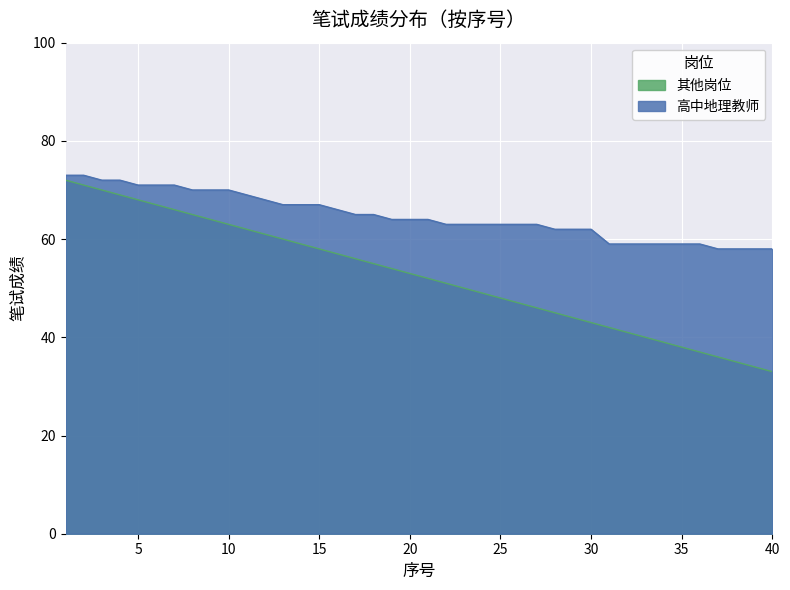

Reading left to right, what are all the values shown in this chart?

高中地理教师: 73	73	72	72	71	71	71	70	70	70	69	68	67	67	67	66	65	65	64	64	64	63	63	63	63	63	63	62	62	62	59	59	59	59	59	59	58	58	58	58
其他岗位: 72	71	70	69	68	67	66	65	64	63	62	61	60	59	58	57	56	55	54	53	52	51	50	49	48	47	46	45	44	43	42	41	40	39	38	37	36	35	34	33